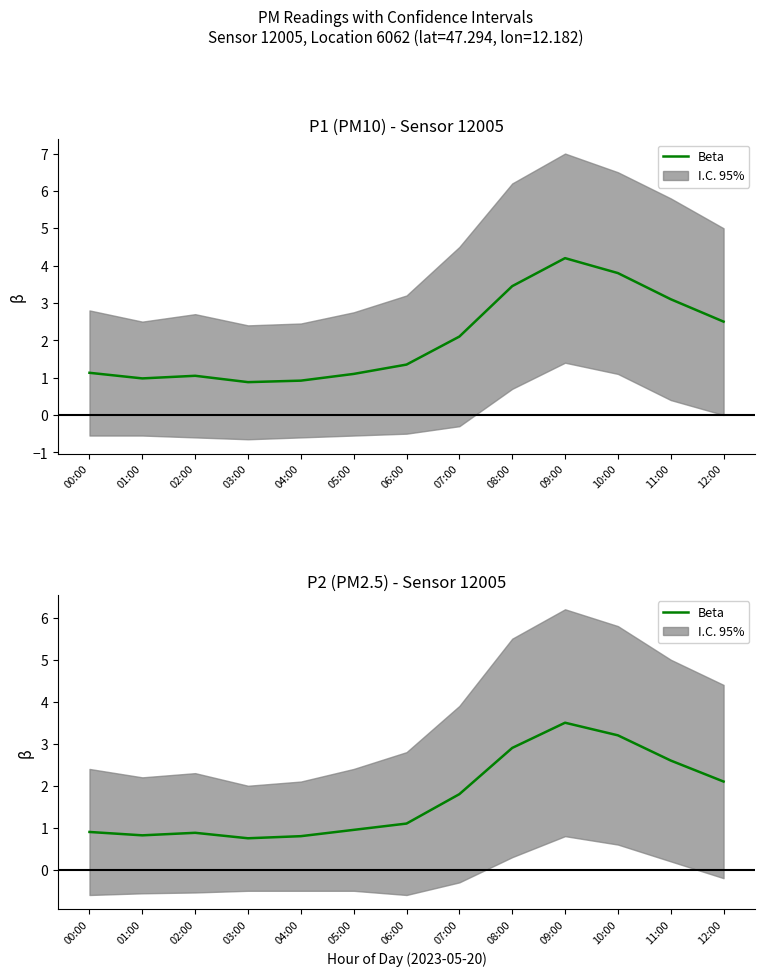

True or false: the data shows 1.1 at 09:00.

False